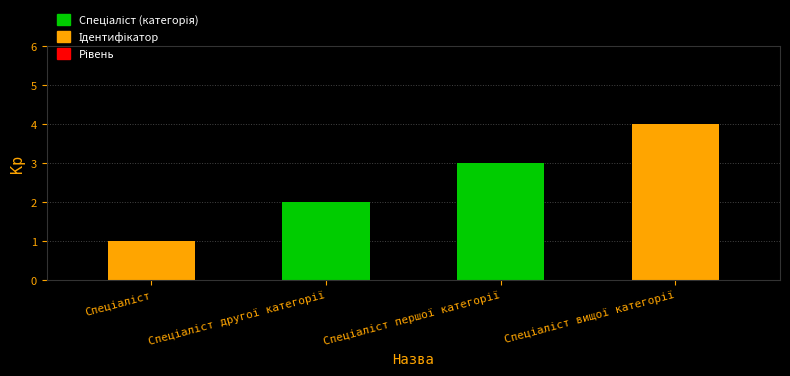

What is the maximum value shown in the chart?

4